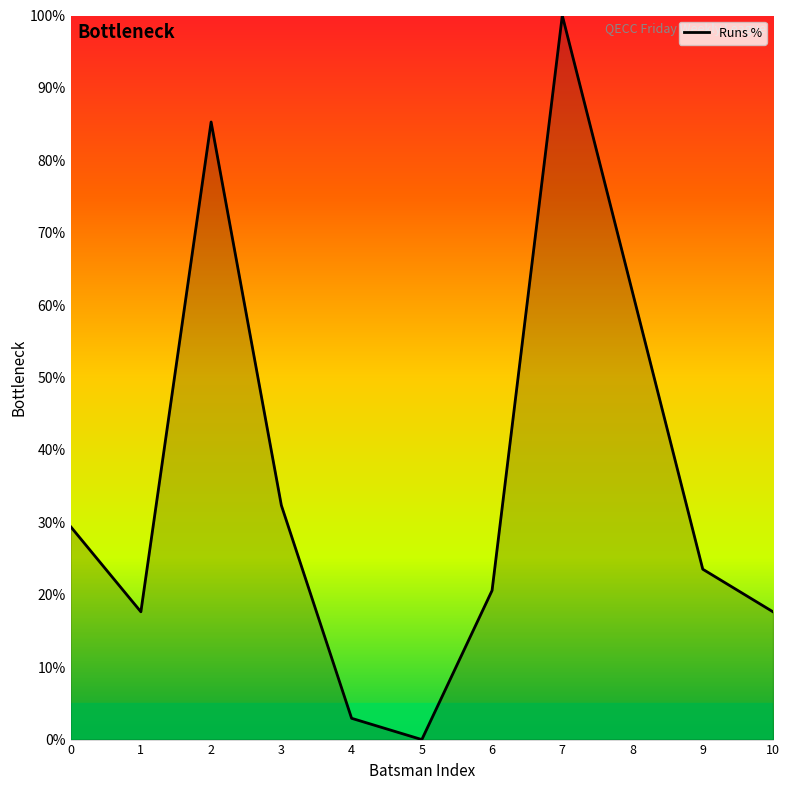

What is the sum of all values?

391.2